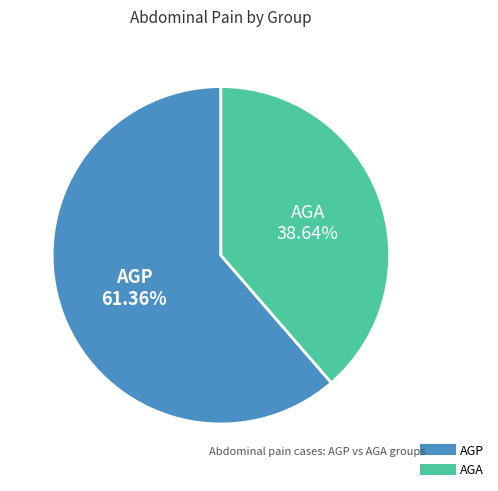

Approximately how many times larger is the value at AGA compared to AGP?

0.6